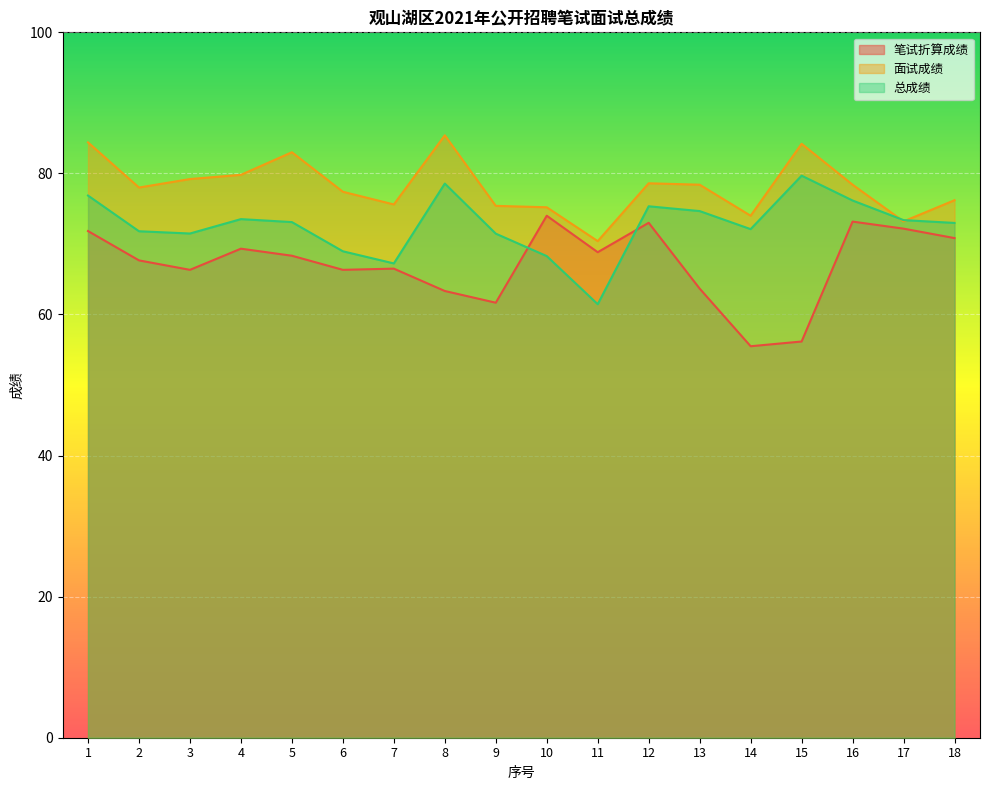

At 10, list the series in order from largest to smallest.

面试成绩, 笔试折算成绩, 总成绩